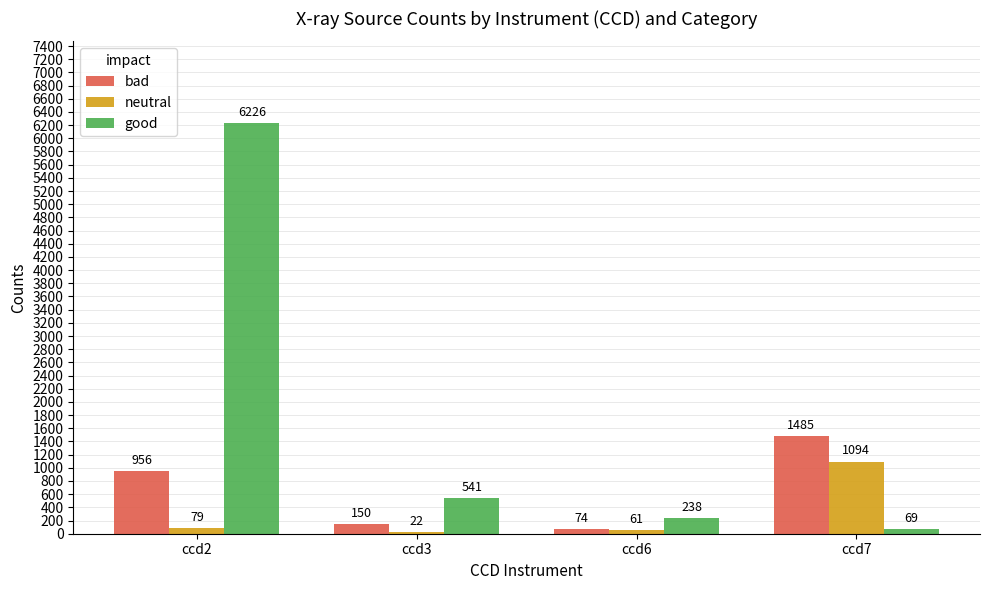

Count the number of data series in this chart.

3